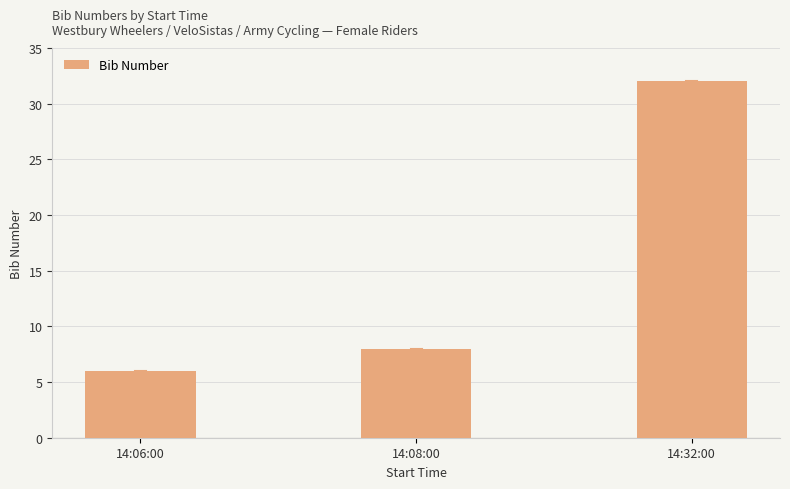

What is the change in value from 14:06:00 to 14:08:00?

+2